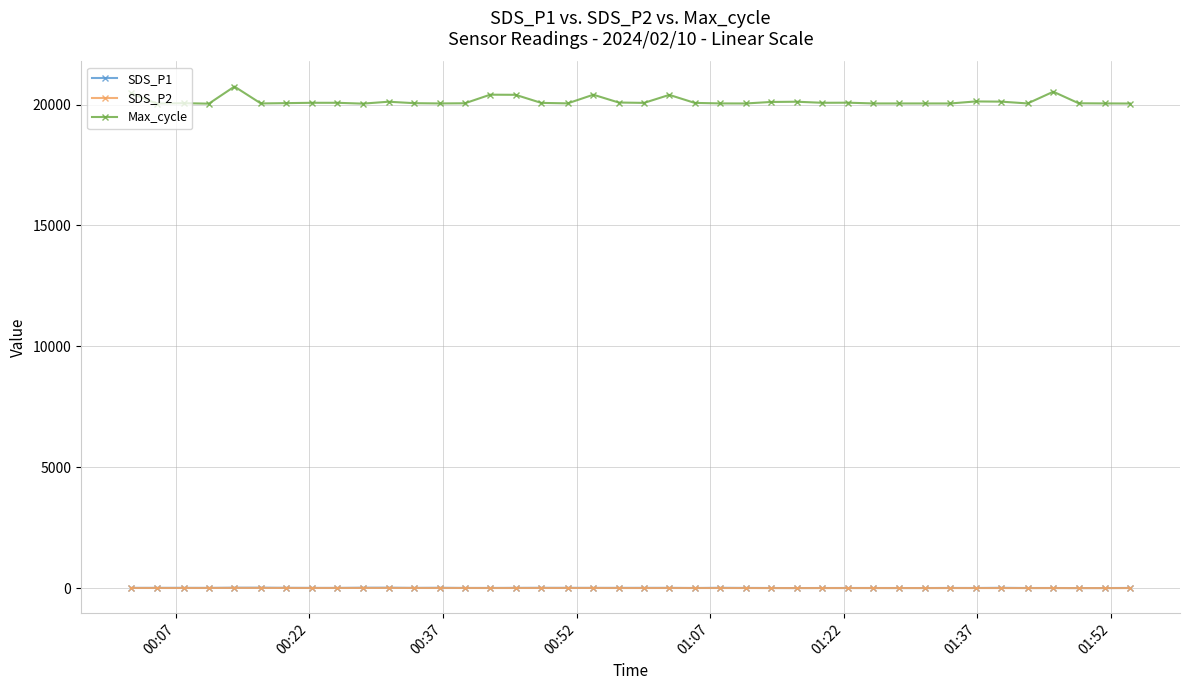

What is the sum of all SDS_P1 values?

431.3